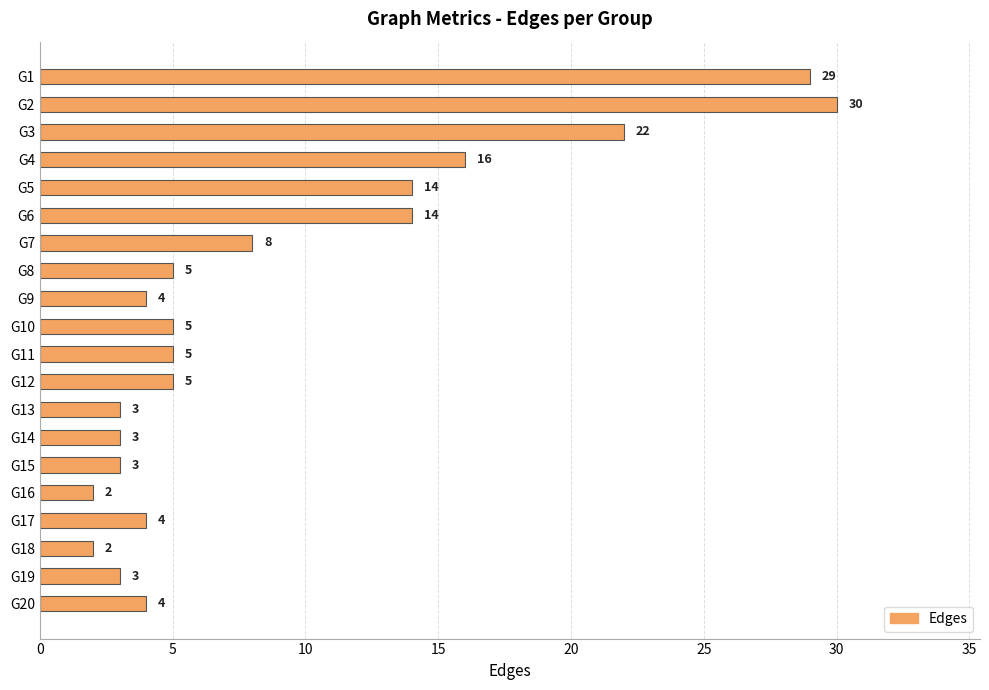

What is the greatest value displayed?

30